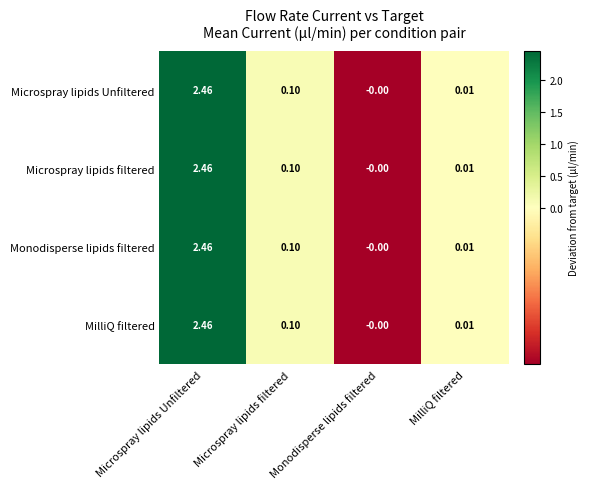

At which category is the sum across all series the highest?

Microspray lipids Unfiltered